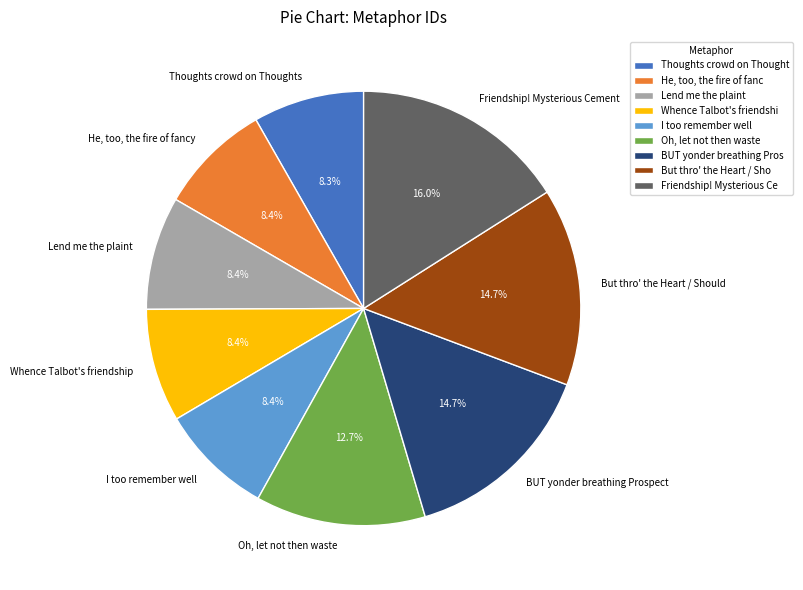

To the nearest percent, what is the combined percentage of I too remember well and Whence Talbot's friendship?

17%